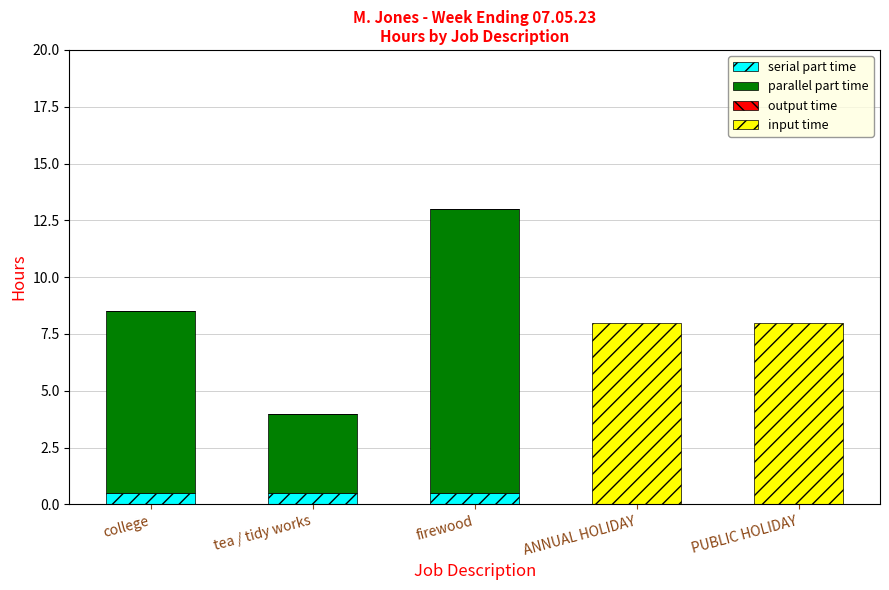

Reading left to right, what are the values for serial part time?

college=0.5	tea / tidy works=0.5	firewood=0.5	ANNUAL HOLIDAY=0.0	PUBLIC HOLIDAY=0.0